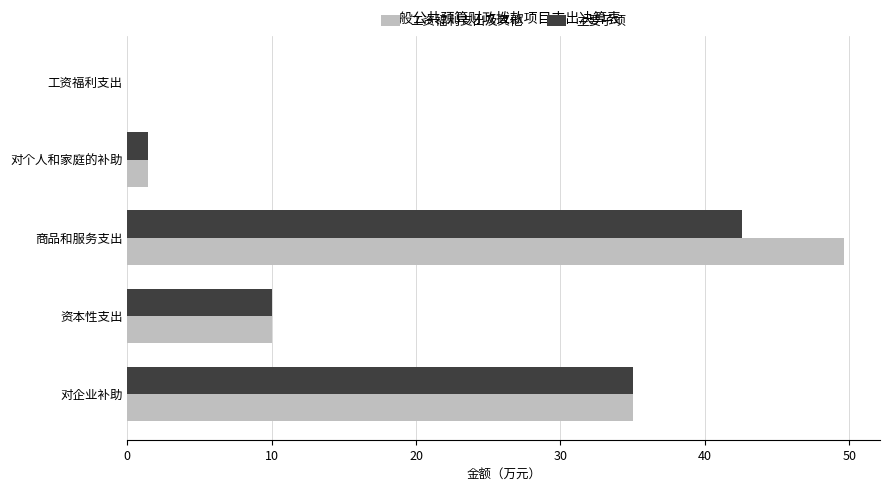

At which label is 主要子项 closest to 21?

资本性支出